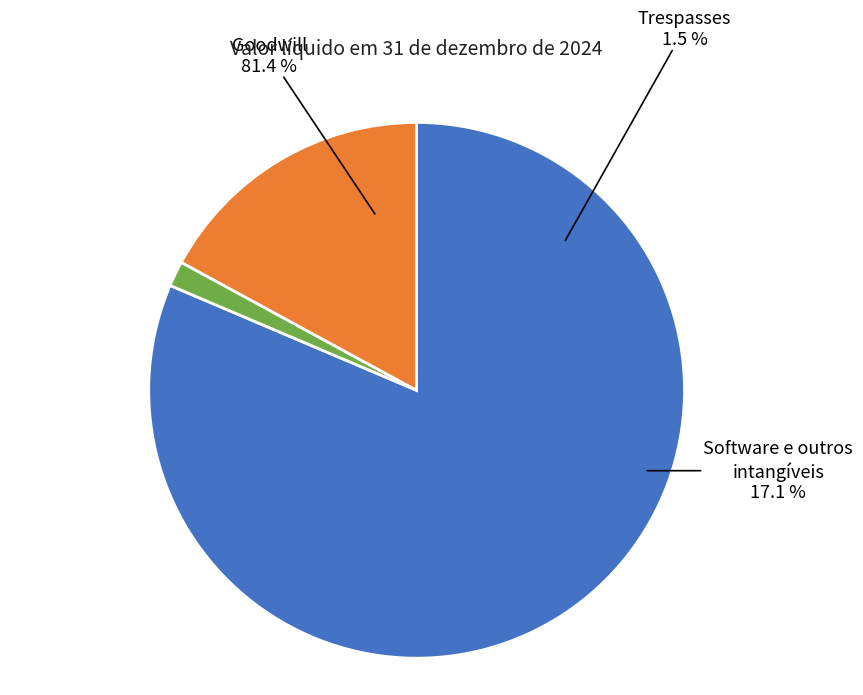

Is it true that Goodwill is 90% of the pie?

False